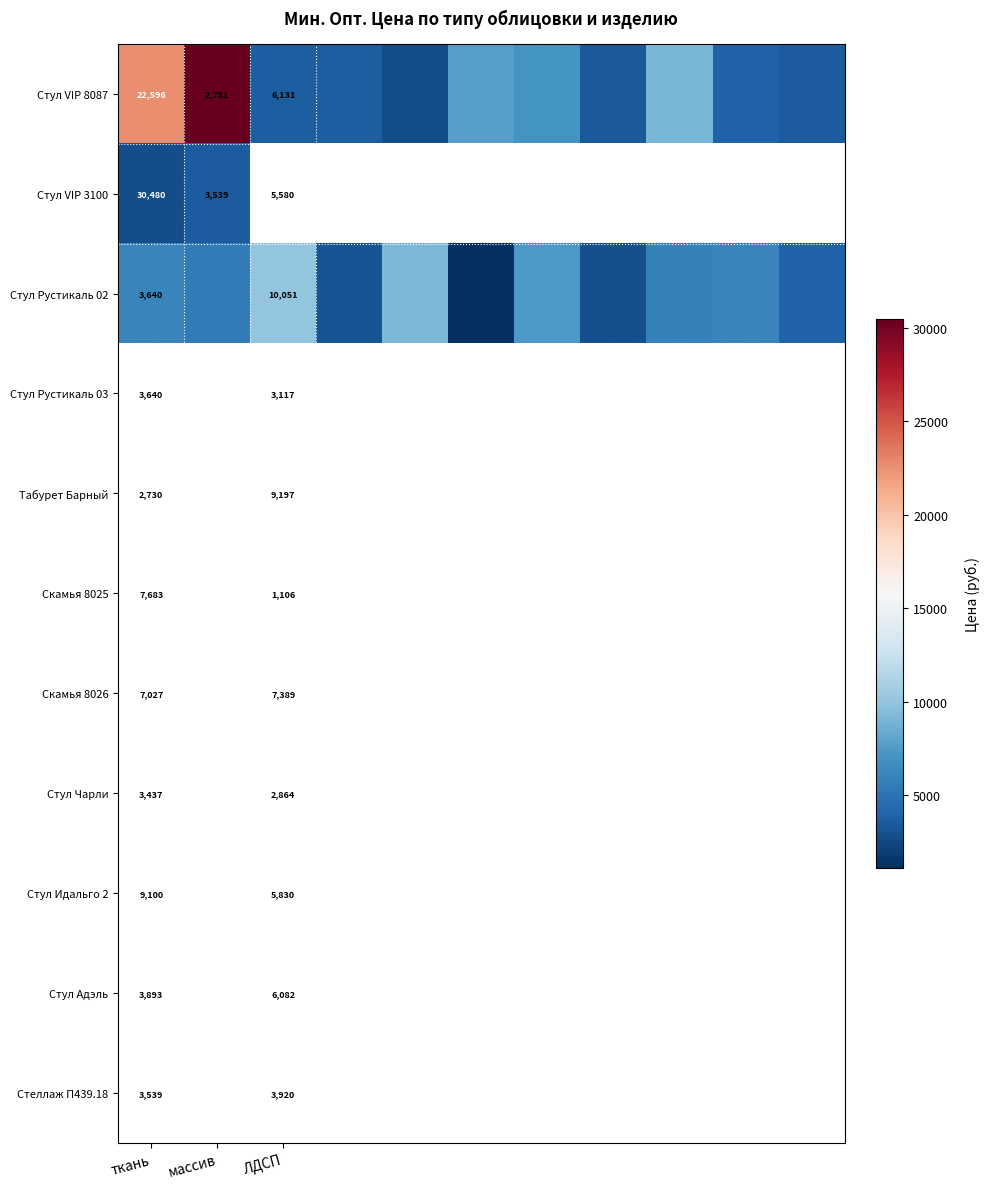

What is the difference between the highest and lowest values at ткань?

26840